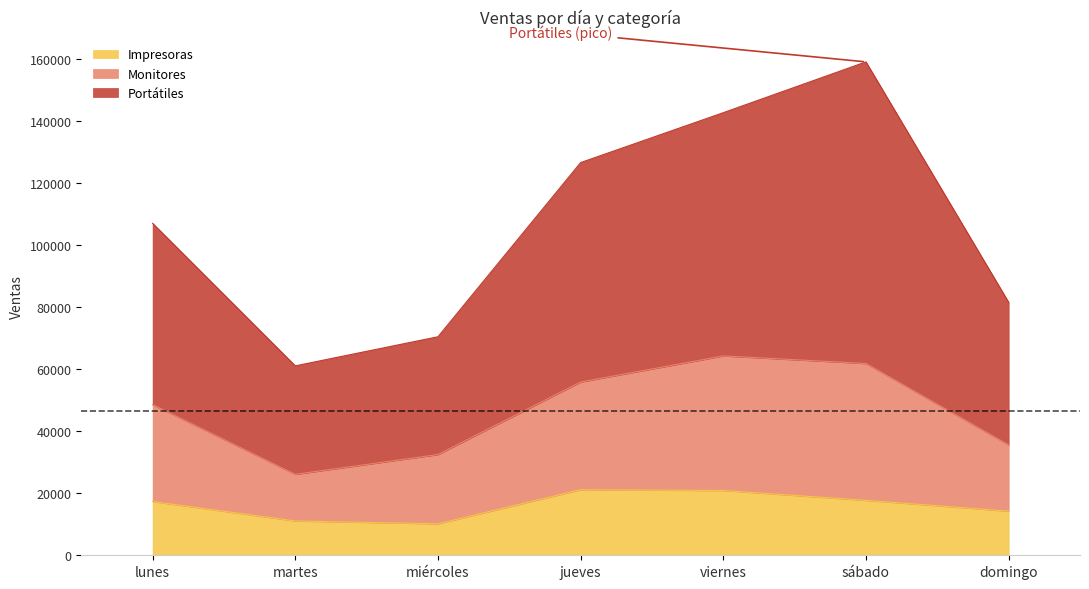

Where is Impresoras nearest to the value 15660?

domingo